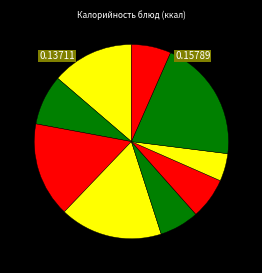

Count the number of slices in the pie.

9